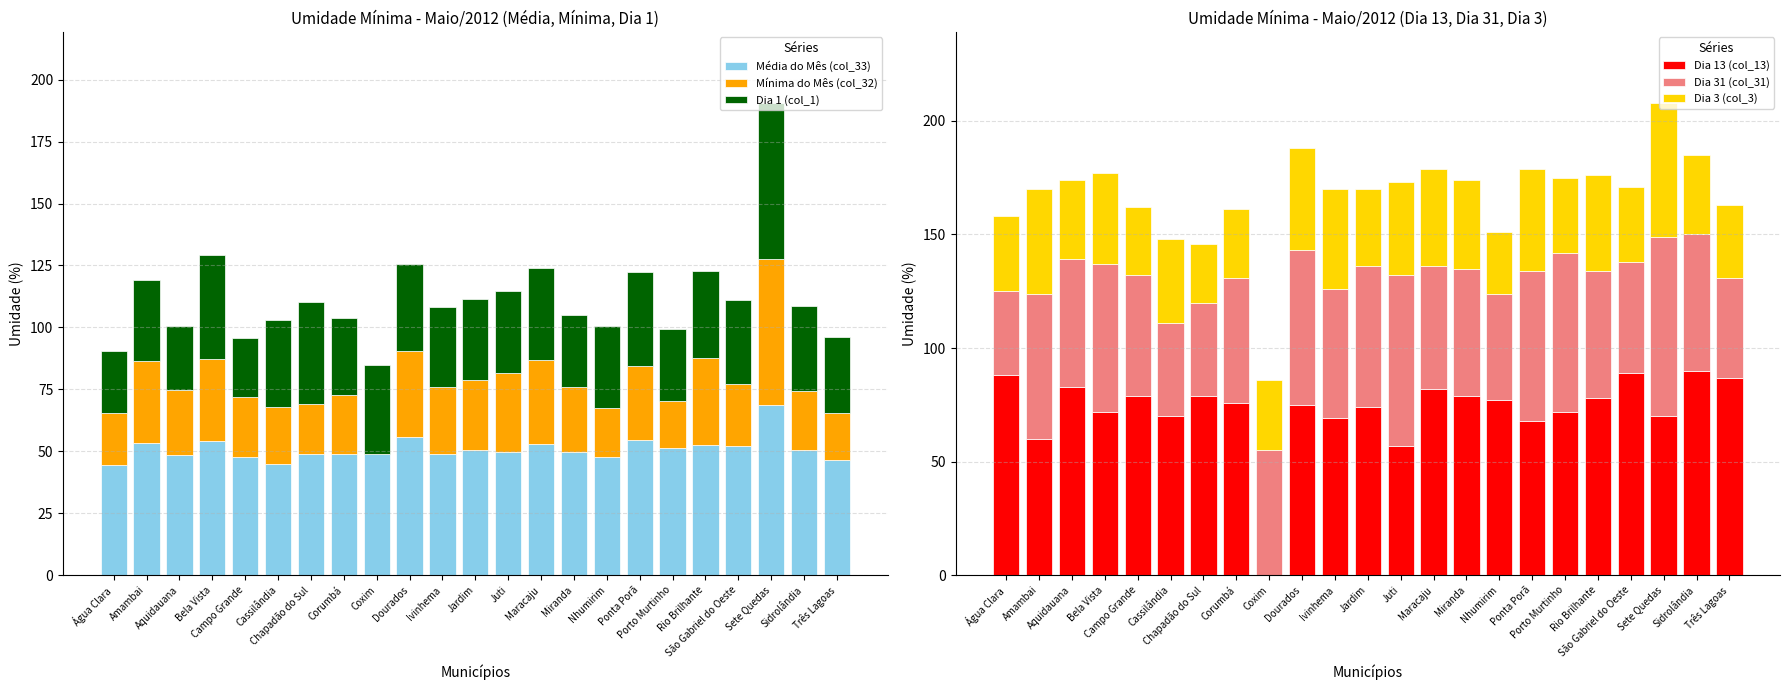

Is the value of Média do Mês (col_33) at Dourados greater than the value of Mínima do Mês (col_32) at Coxim?

Yes